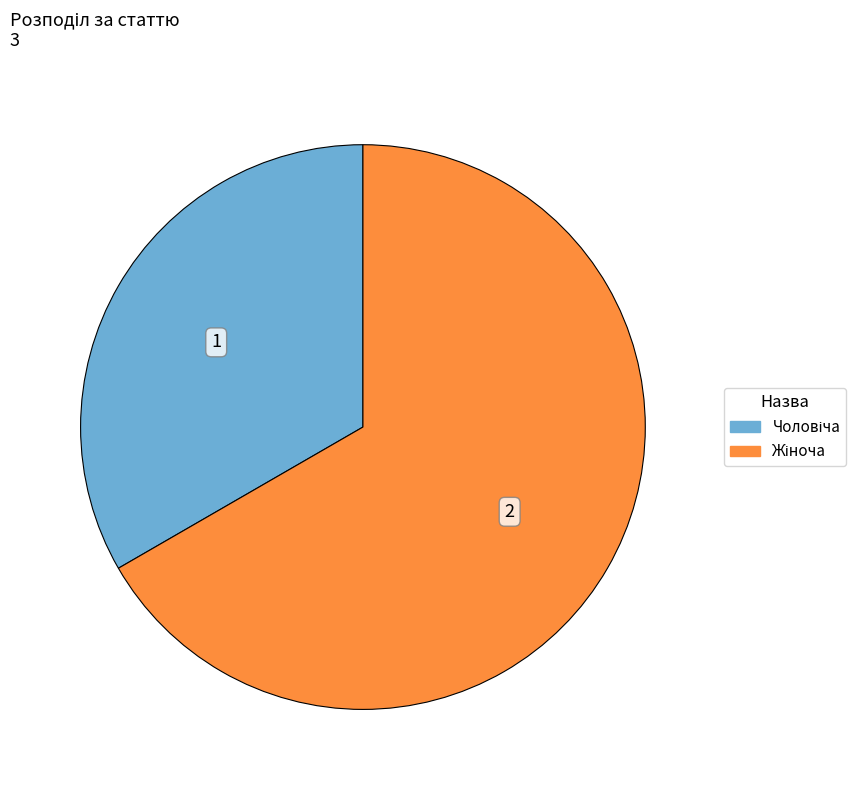

Is there a majority slice in this chart?

Yes